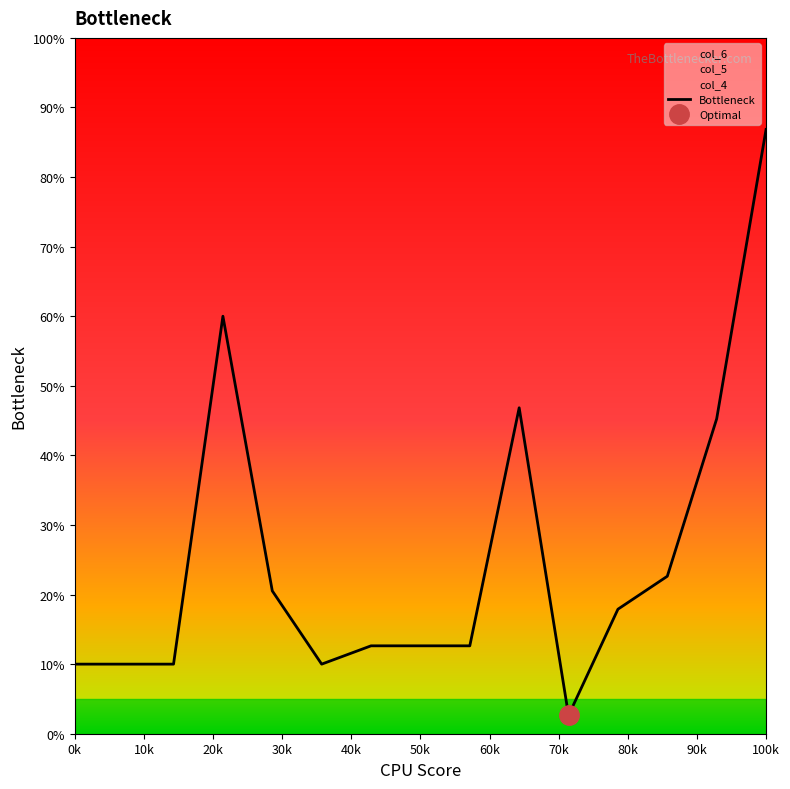

What is the difference between the maximum and second lowest values?

76.8